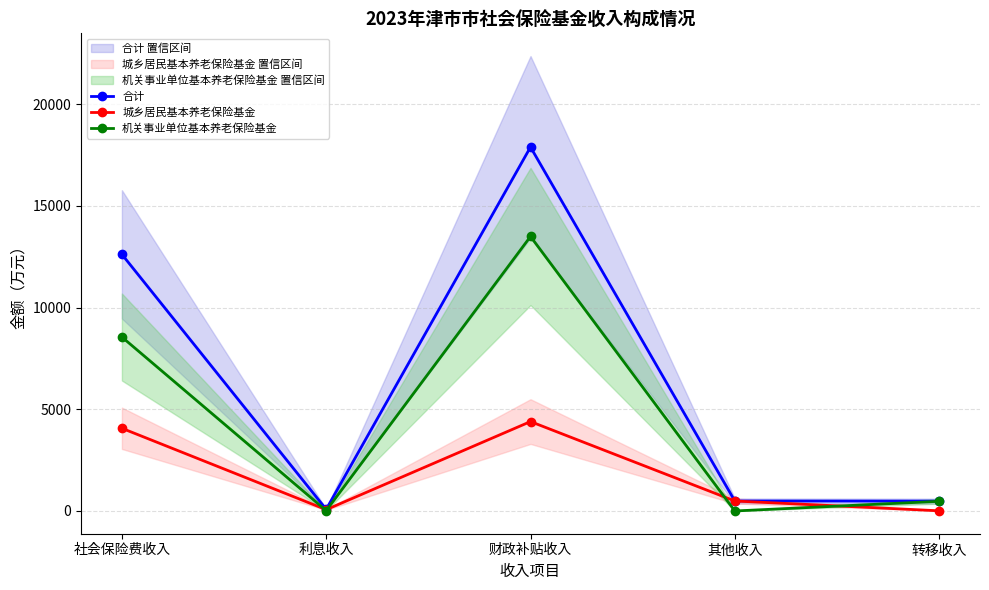

True or false: 合计 and 城乡居民基本养老保险基金 cross at least once.

False